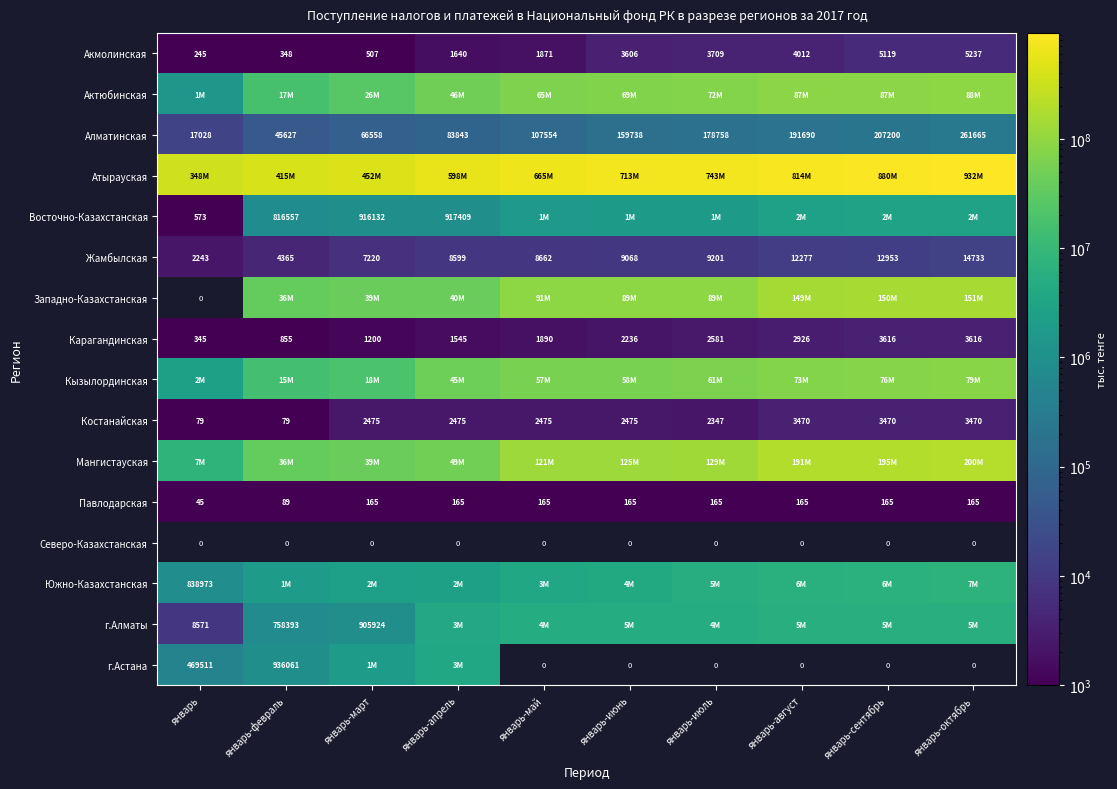

The Акмолинская series shows 4012 at январь-август. True or false?

True